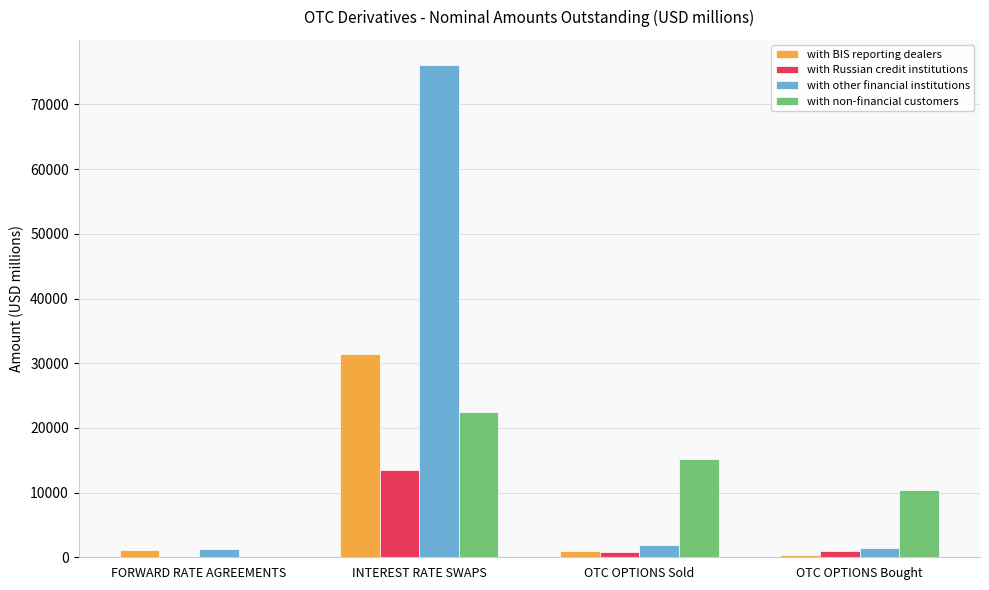

Where is with non-financial customers nearest to the value 11201?

OTC OPTIONS Bought